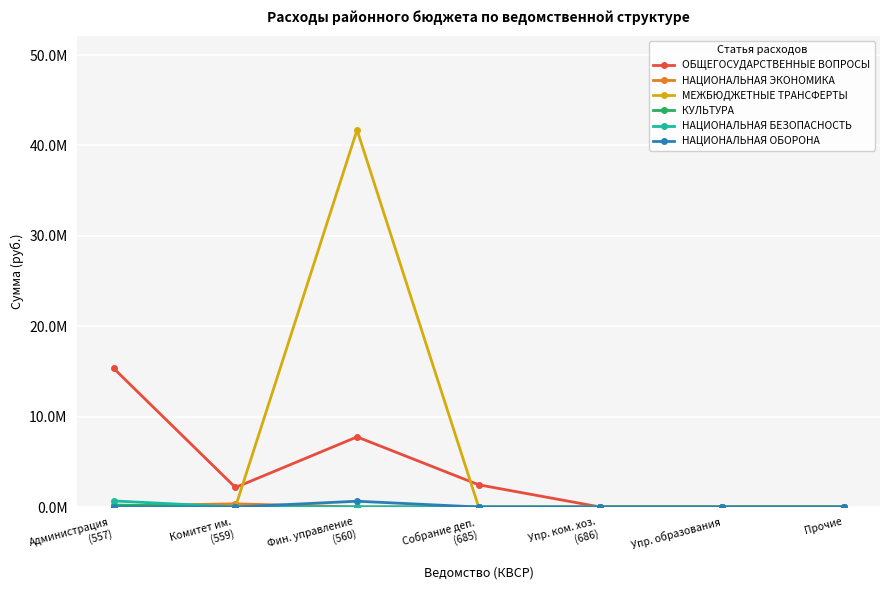

What value does the ОБЩЕГОСУДАРСТВЕННЫЕ ВОПРОСЫ series have at Собрание деп.
(685)?

2460984.8